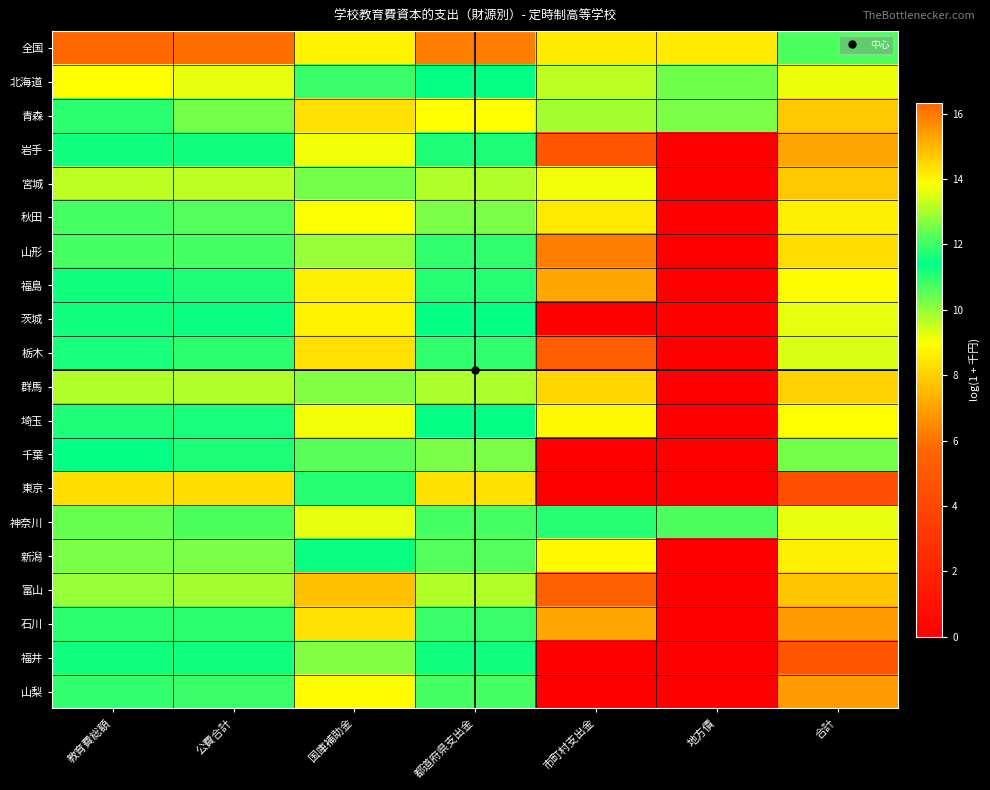

Which has a higher value, 国庫補助金 or 合計?

国庫補助金